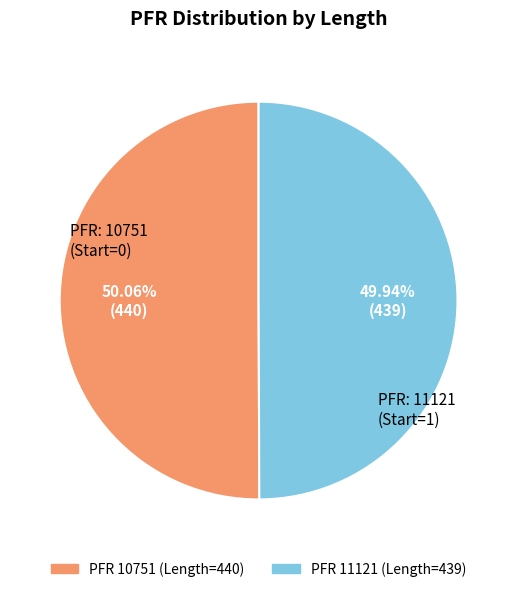

Count the number of slices in the pie.

2